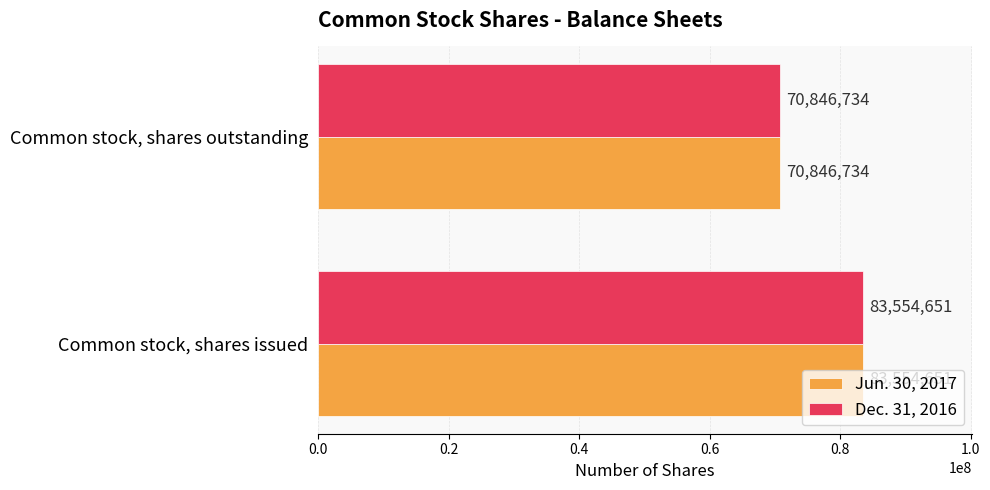

Where is Jun. 30, 2017 nearest to the value 77200692?

Common stock, shares outstanding